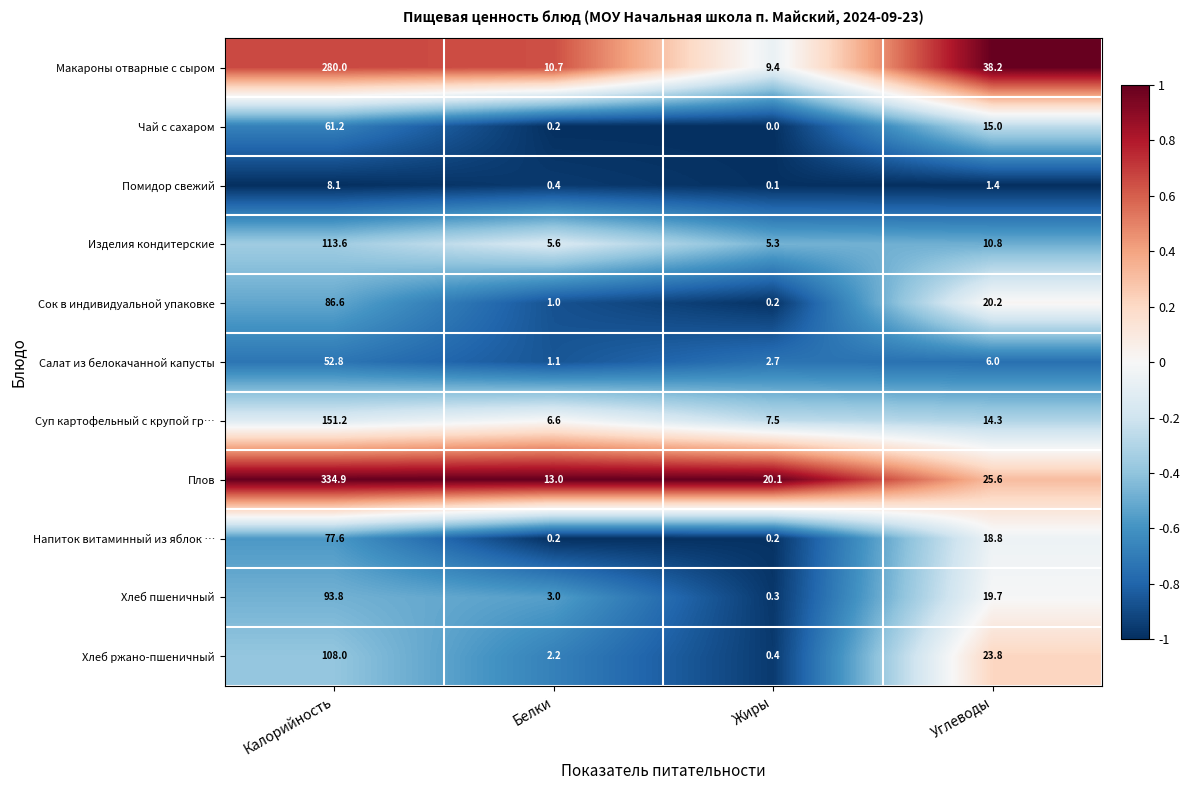

The Сок в индивидуальной упаковке series shows 47.7 at Калорийность. True or false?

False